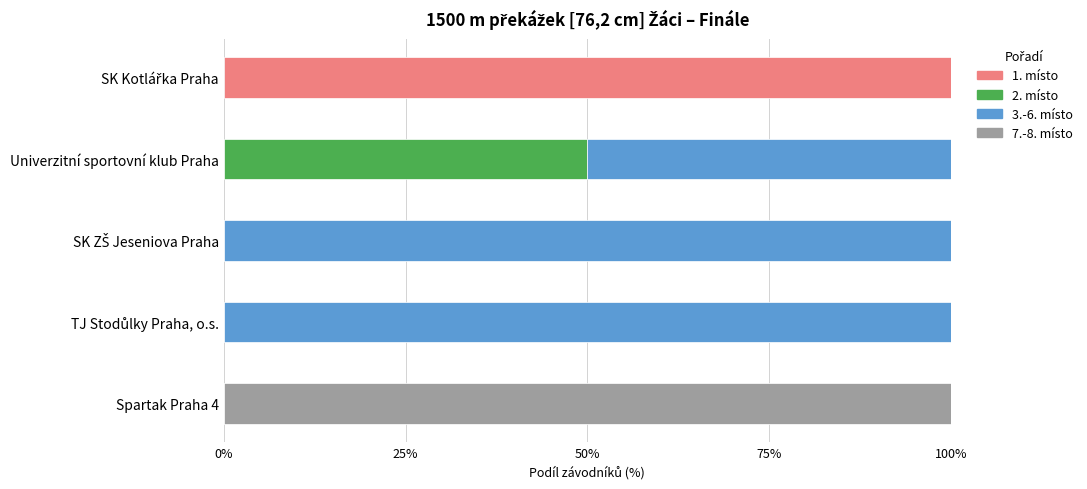

What is the total value across all series at Univerzitní sportovní klub Praha?

100